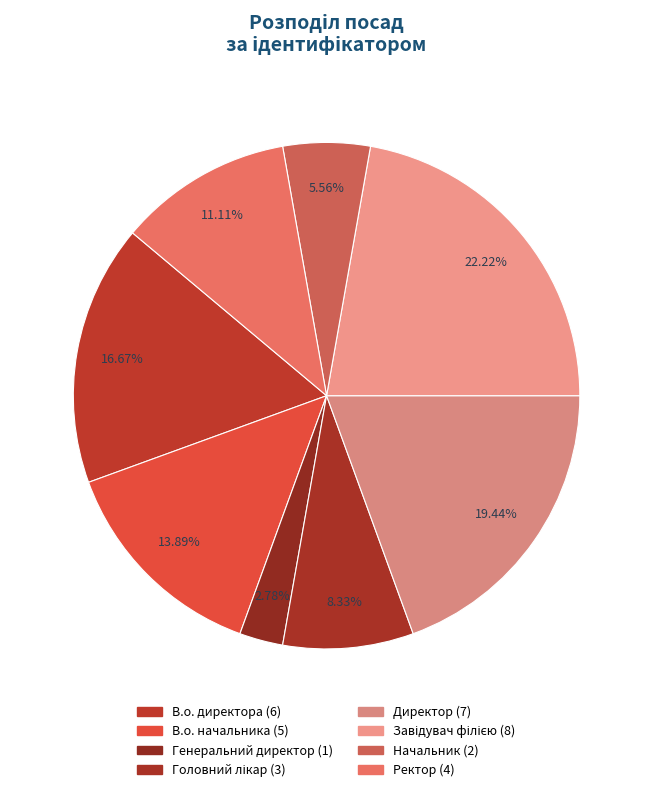

To the nearest percent, what is the difference between the largest and smallest slice percentages?

19%